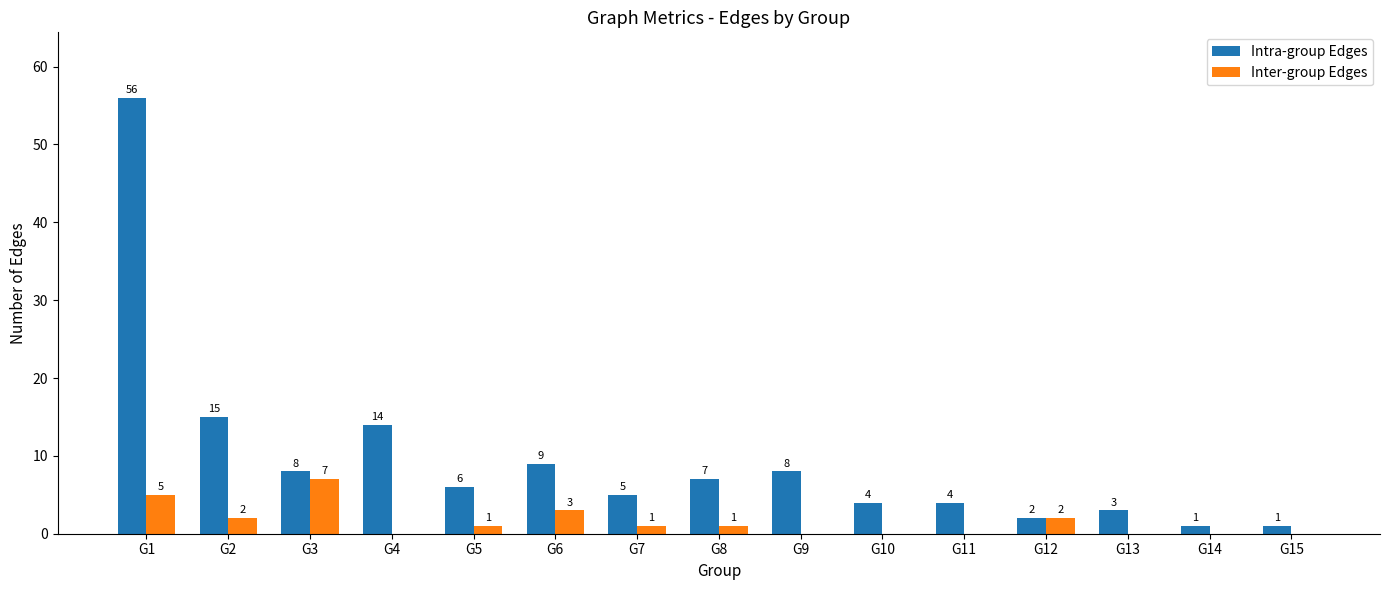

What are all the series names shown in the legend?

Intra-group Edges, Inter-group Edges